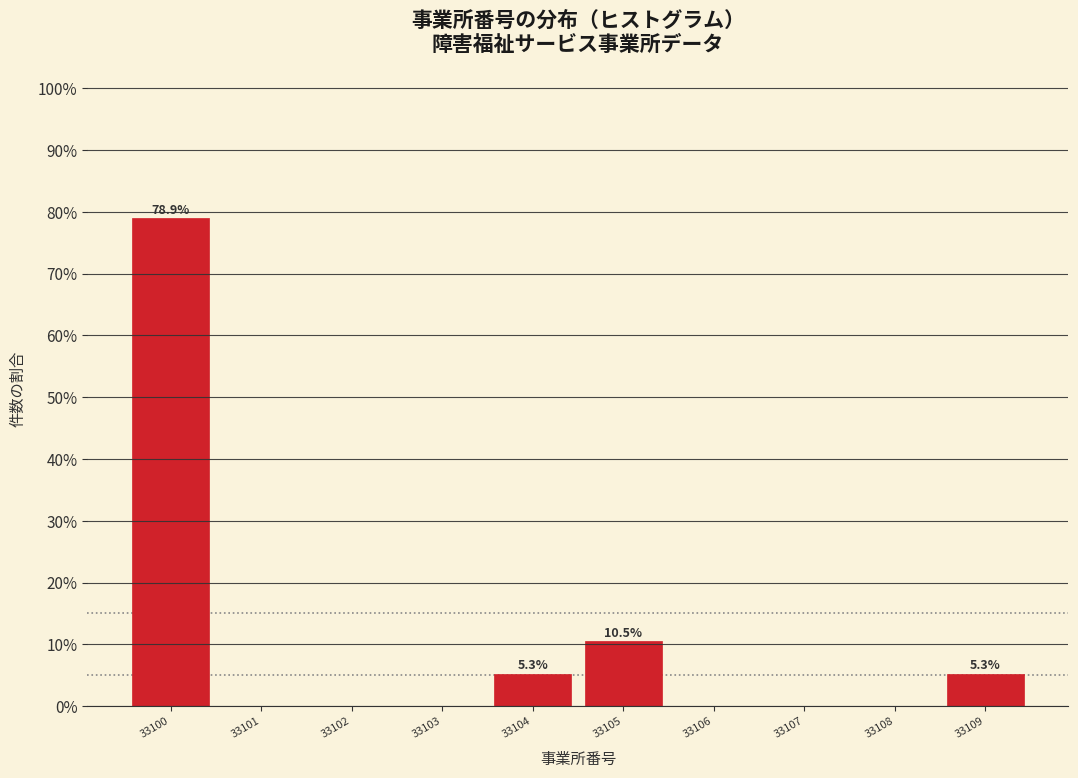

Reading left to right, extract all data points from this chart.

33100=78.9	33101=0.0	33102=0.0	33103=0.0	33104=5.3	33105=10.5	33106=0.0	33107=0.0	33108=0.0	33109=5.3